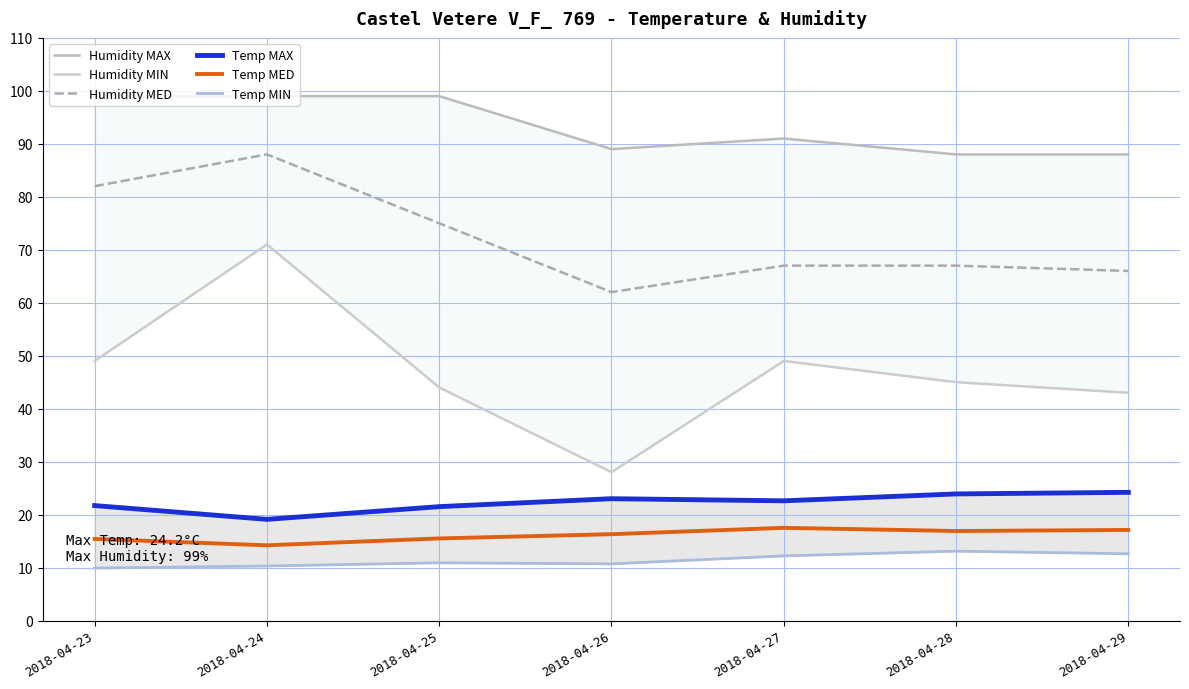

List the series in order of their peak value, highest first.

Humidity MAX, Humidity MED, Humidity MIN, Temp MAX, Temp MED, Temp MIN